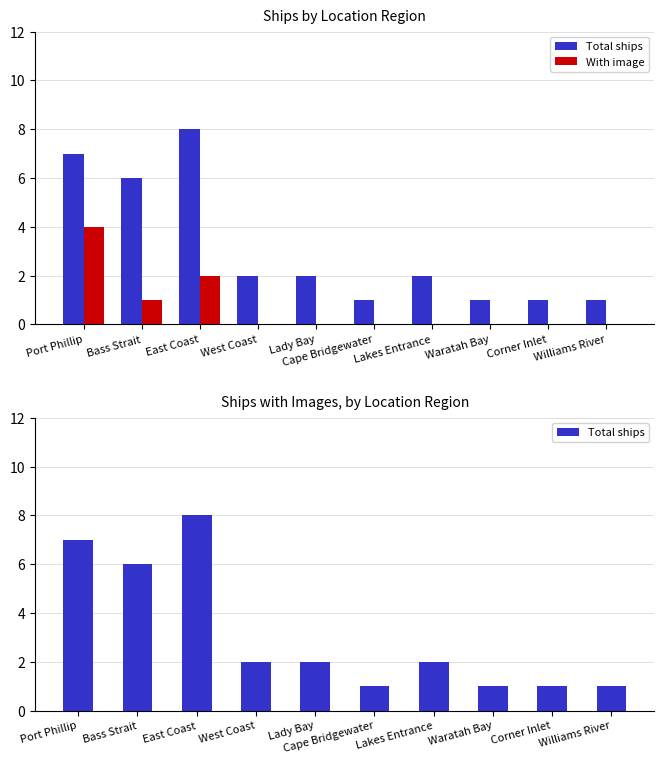

What is the value of the Total ships bar at the 4th from the left?

2